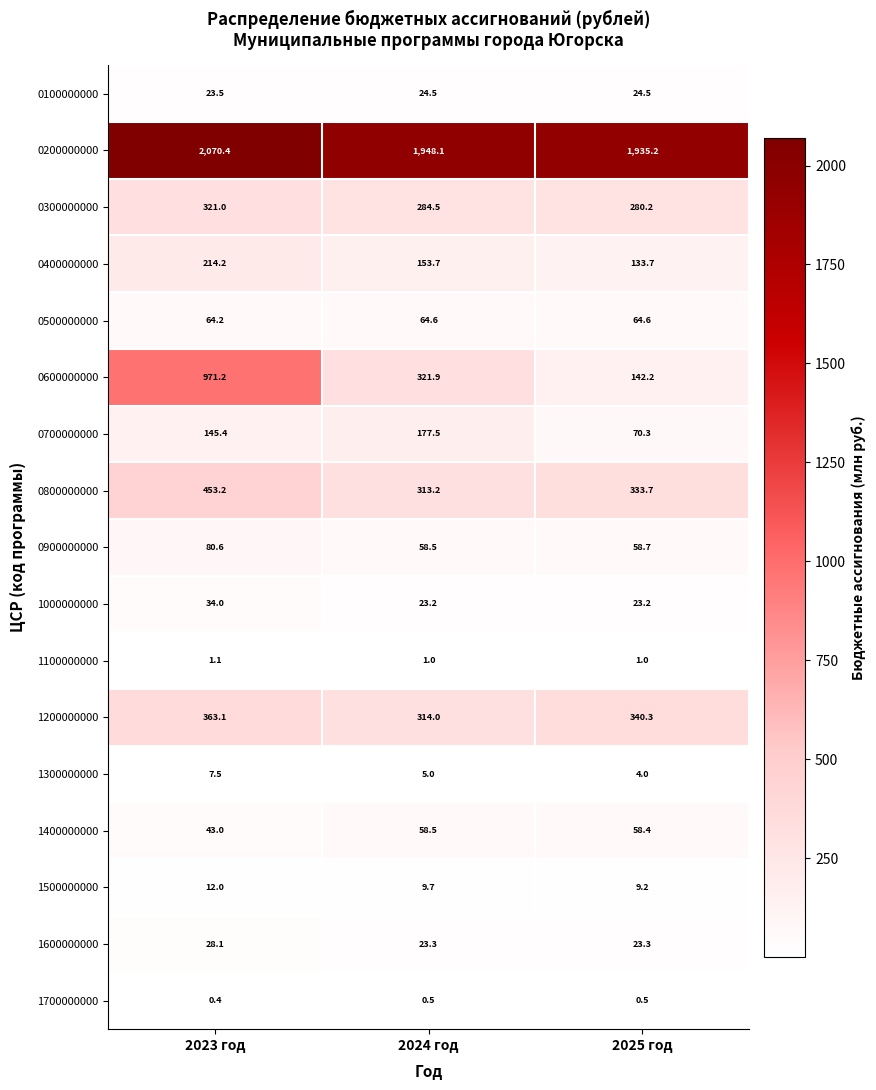

True or false: 0500000000 has a value of 64.6 at 2025 год.

True